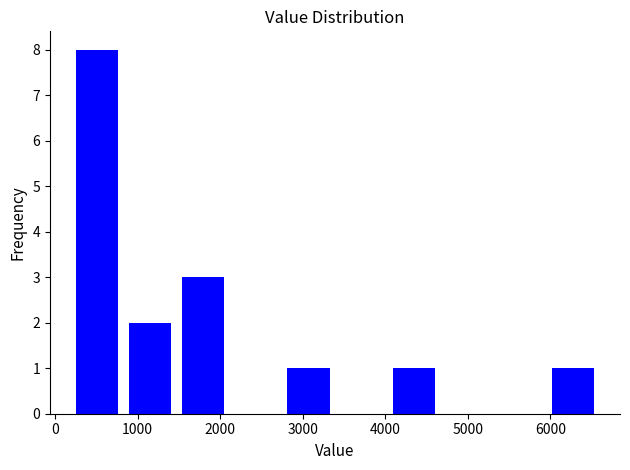

How tall is the bar that spans 6000 to 6600 on the x-axis? Neither the bar edges nor the heights are printed on the chart, so give them approximately, as read against the axes.

1